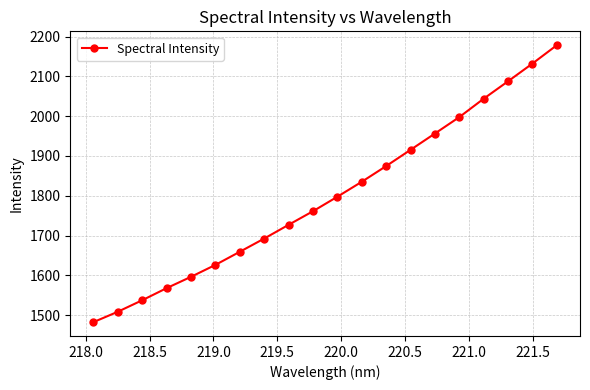

What is the average value?

1799.0